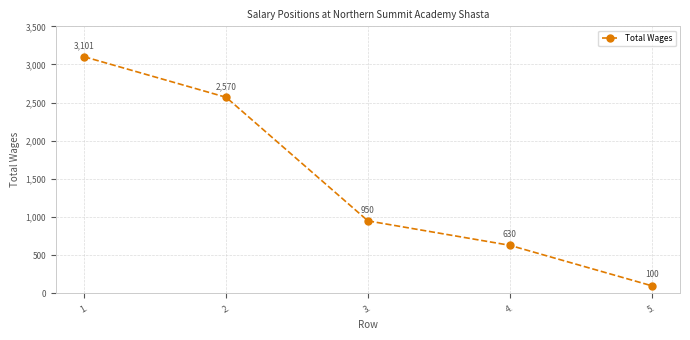

How many values are below 950?

2